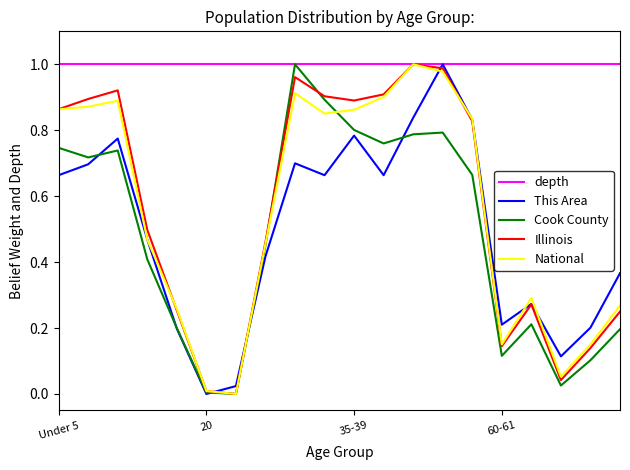

How many series are shown in this chart?

5